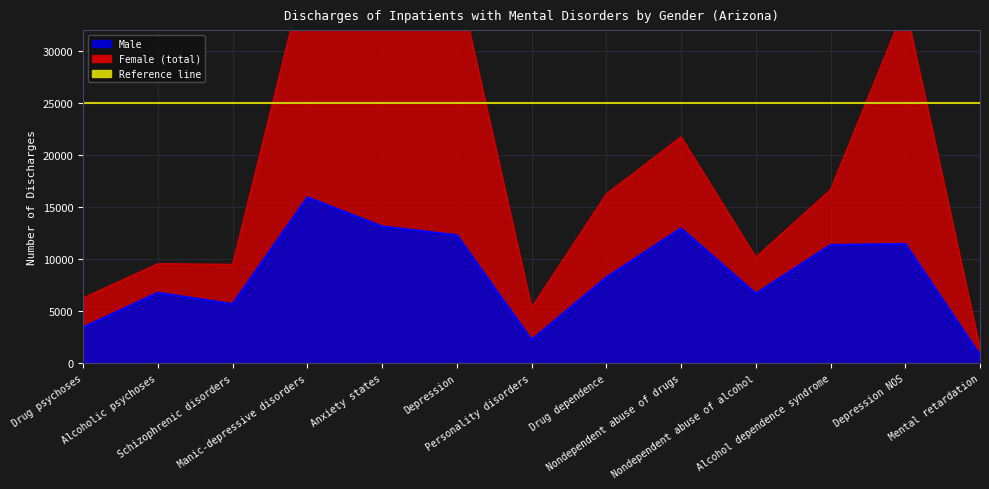

List the labels in order of value, smallest first.

Mental retardation, Personality disorders, Drug psychoses, Schizophrenic disorders, Nondependent abuse of alcohol, Alcoholic psychoses, Drug dependence, Alcohol dependence syndrome, Depression NOS, Depression, Nondependent abuse of drugs, Anxiety states, Manic-depressive disorders